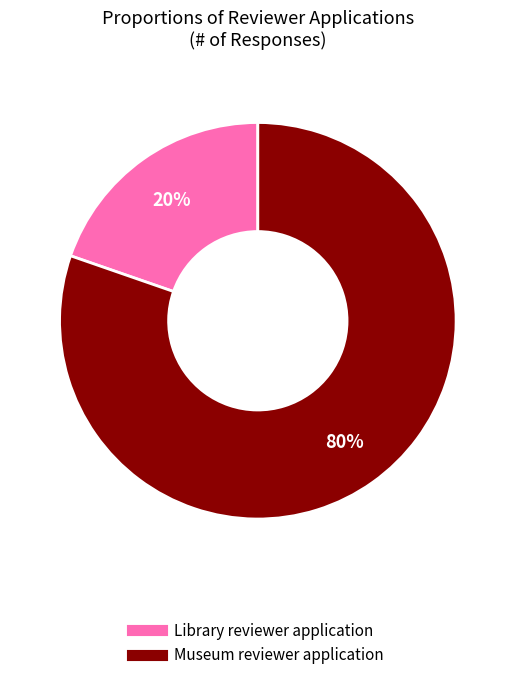

Between Library reviewer application and Museum reviewer application, which is larger?

Museum reviewer application